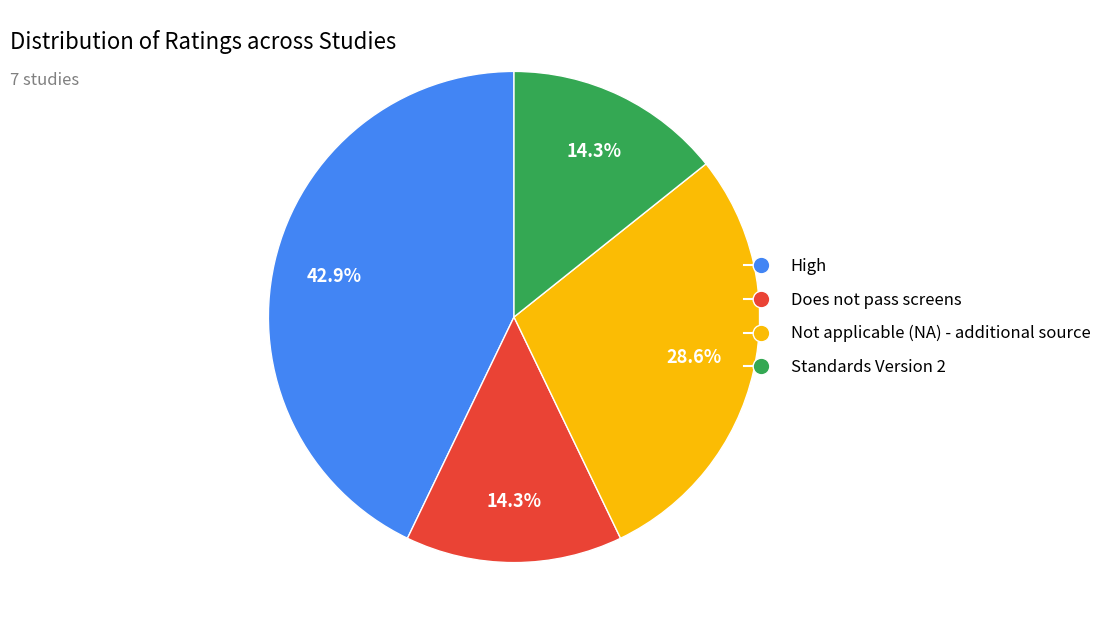

What is the ratio of the value at Does not pass screens to the value at Standards Version 2?

1.0